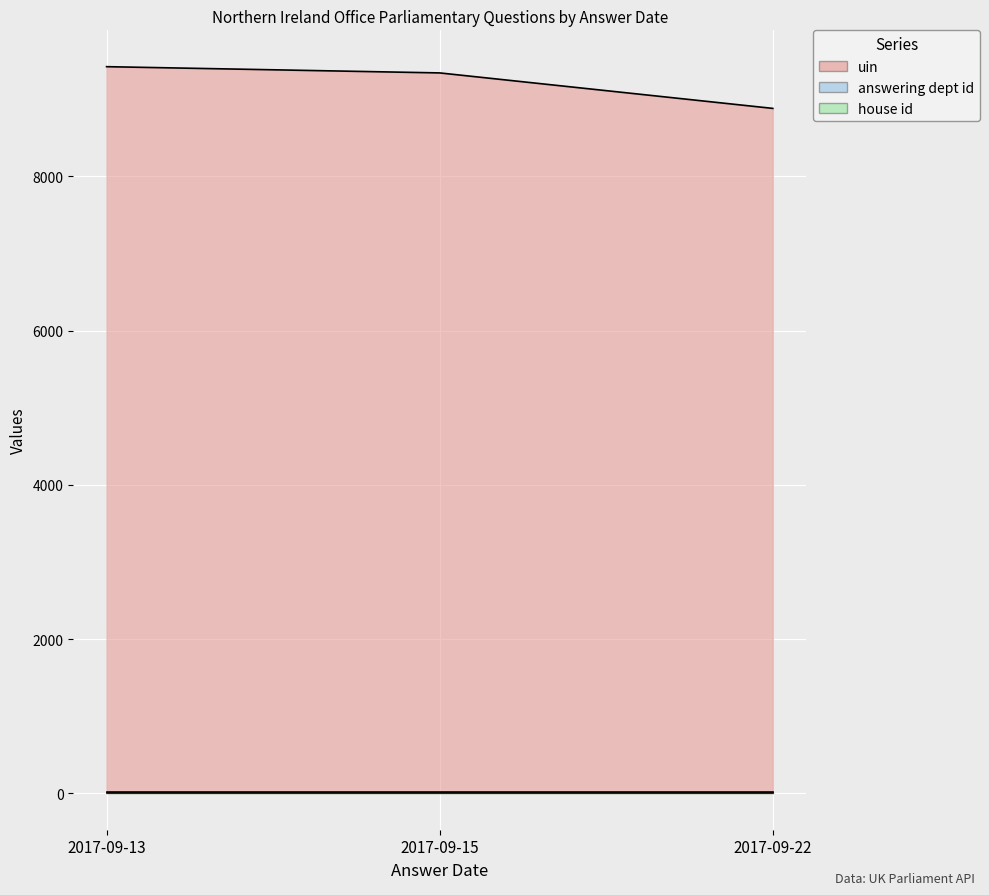

Reading right to left, list all the values displayed in this chart.

uin: 8881	9341	9422
answering dept id: 21	21	21
house id: 1	1	1